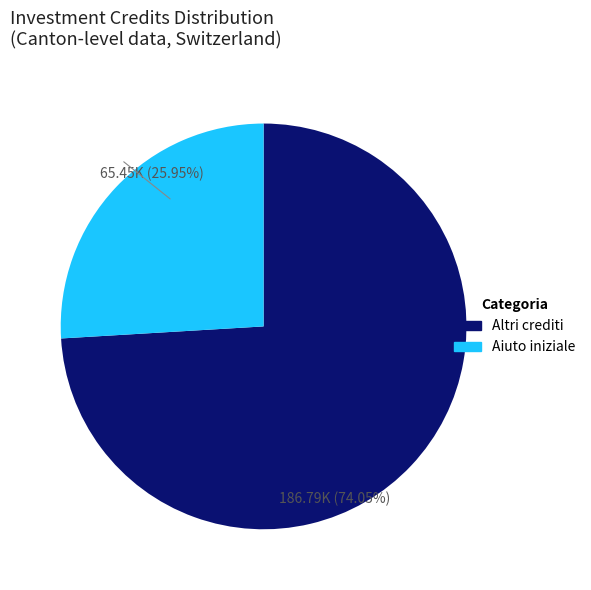

Is there a majority slice in this chart?

Yes